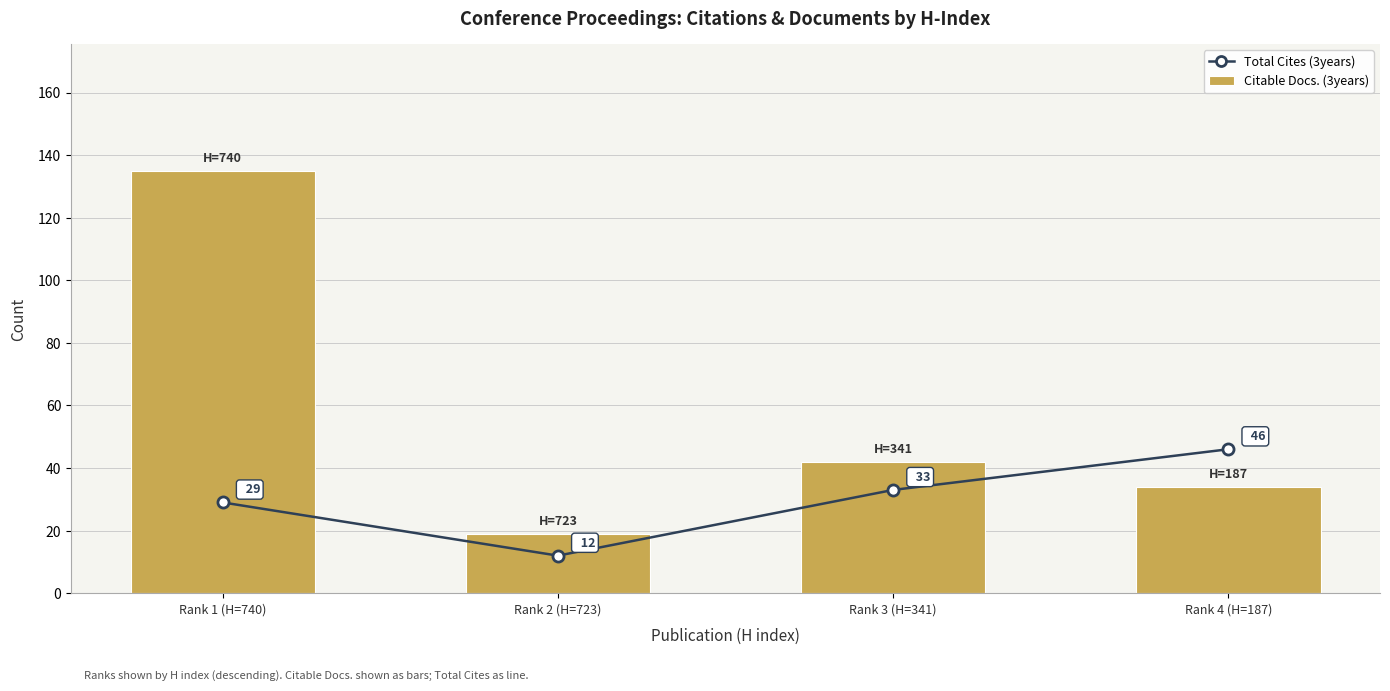

At which label is Citable Docs. (3years) closest to 77?

Rank 3 (H=341)